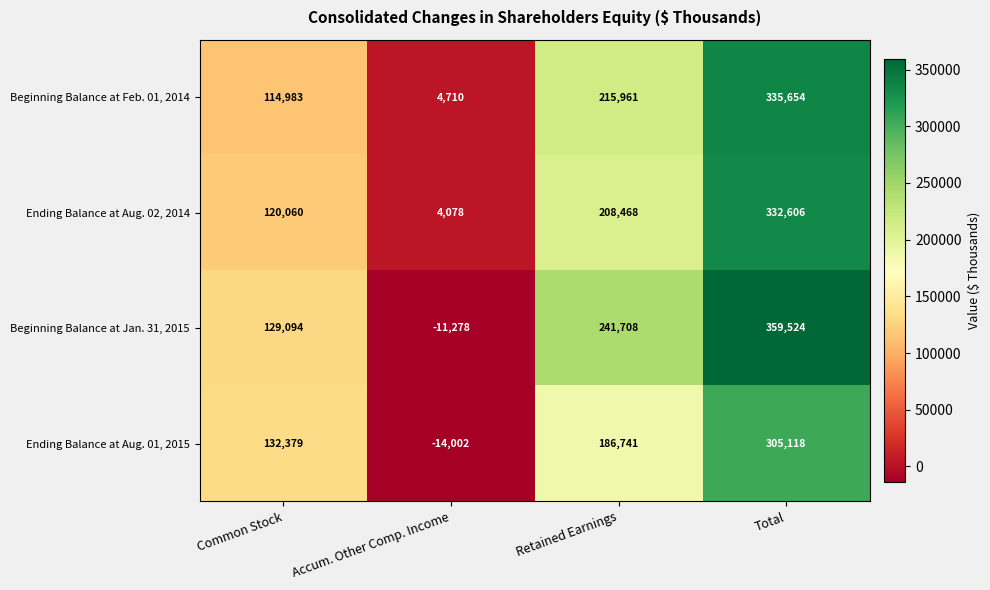

Which series changed the most between Common Stock and Retained Earnings?

Beginning Balance at Jan. 31, 2015